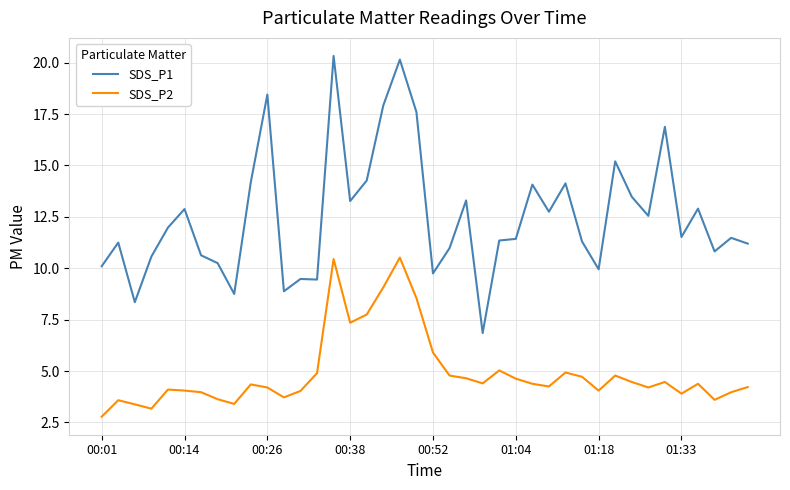

Which series has the widest spread of values?

SDS_P1